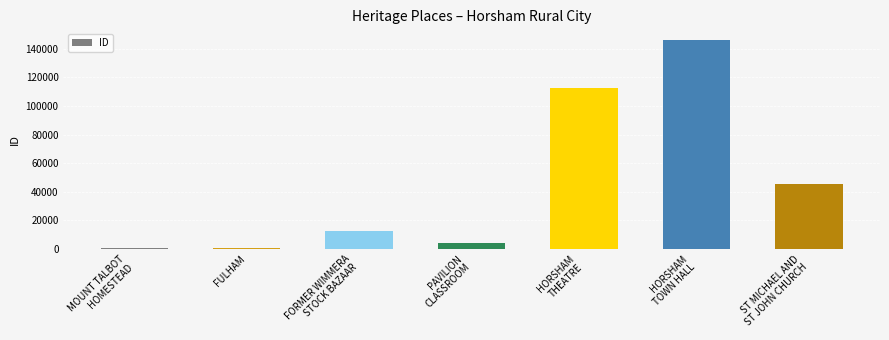

What is the difference between the maximum and minimum values?

145763